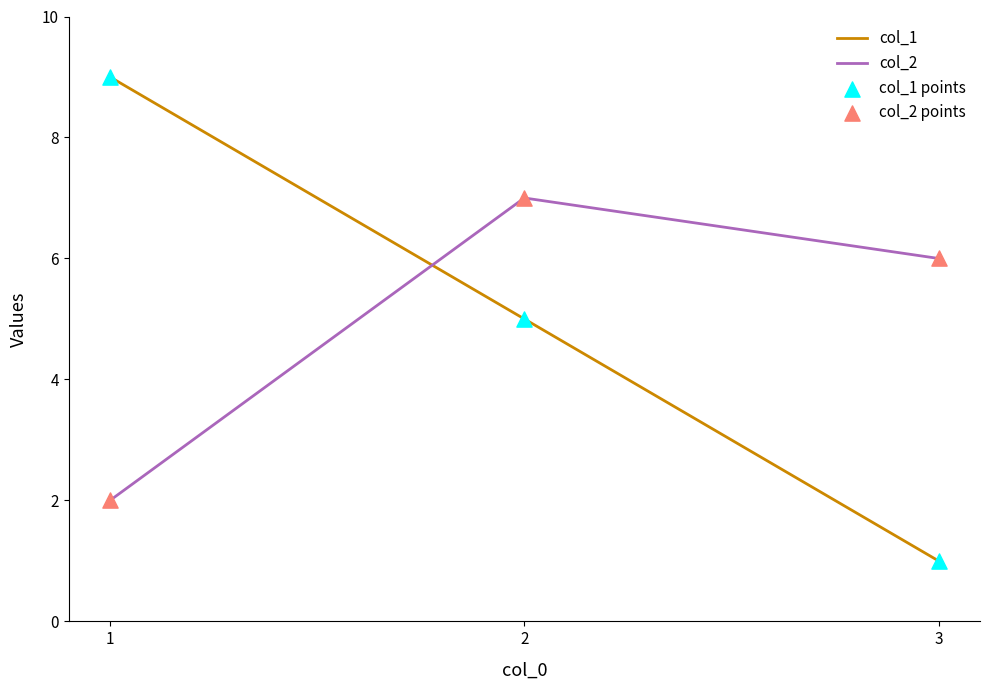

Between 1 and 2, which series saw the biggest shift?

col_2